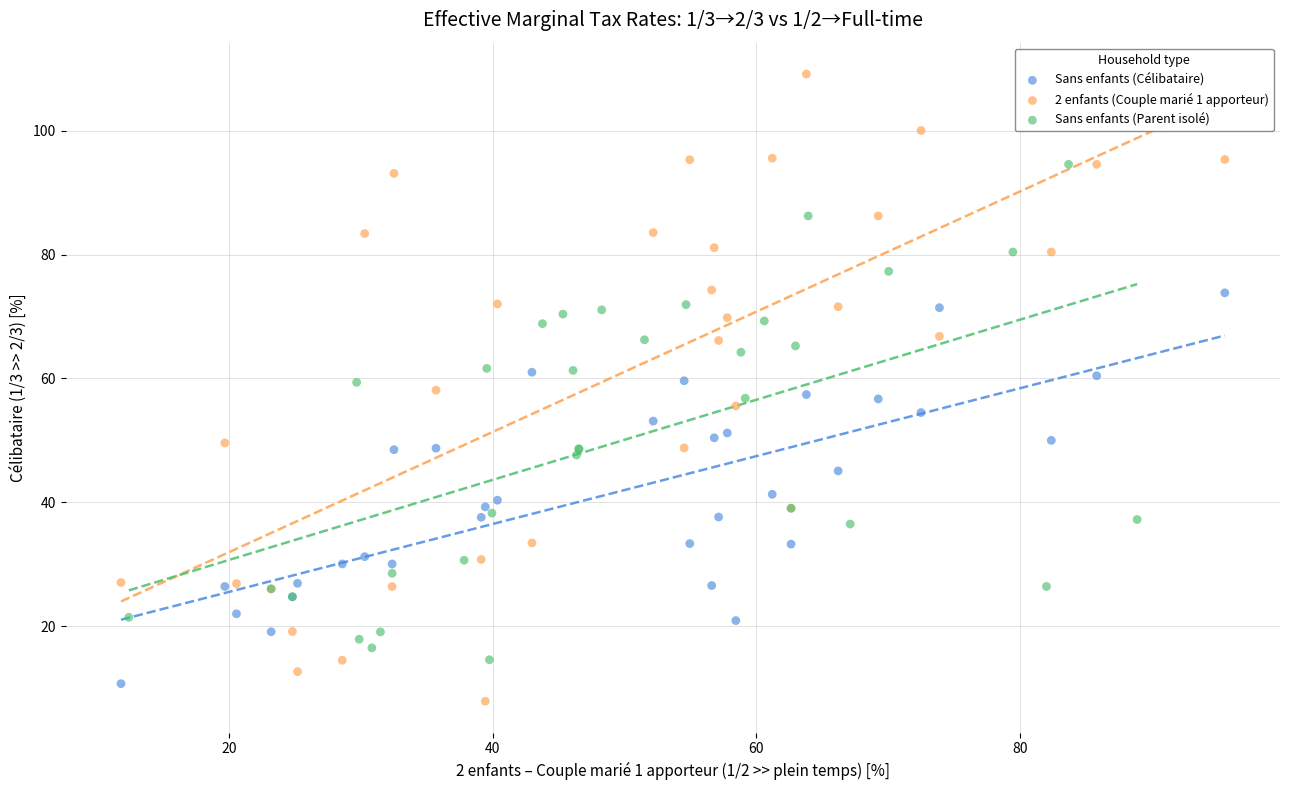

Which series has the largest Y range (max minus min)?

2 enfants (Couple marié 1 apporteur)